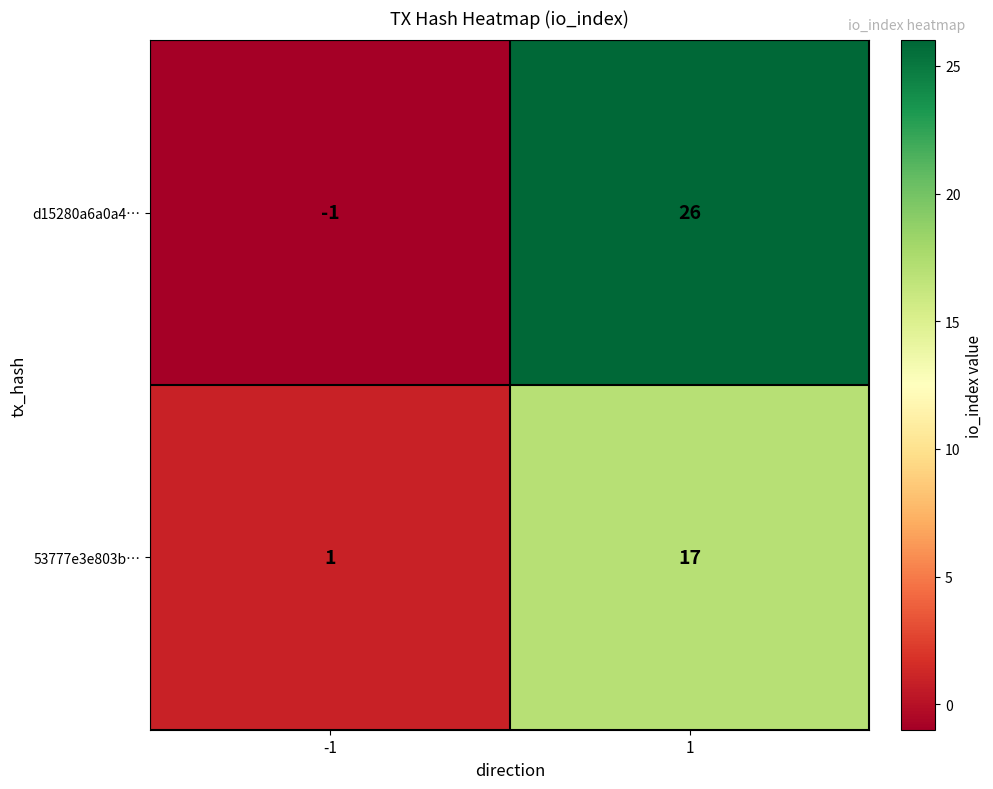

At which category does the chart reach its peak across all series?

1